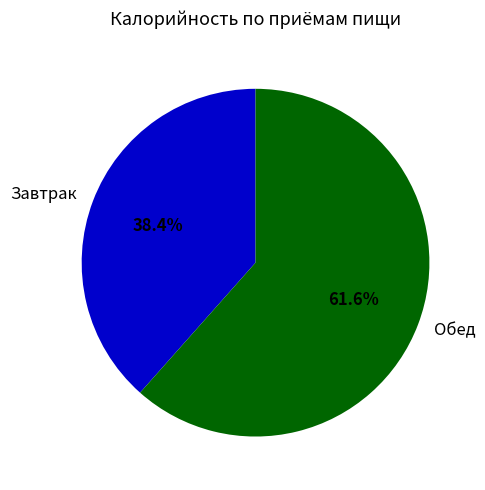

True or false: Обед accounts for 48% of the total.

False